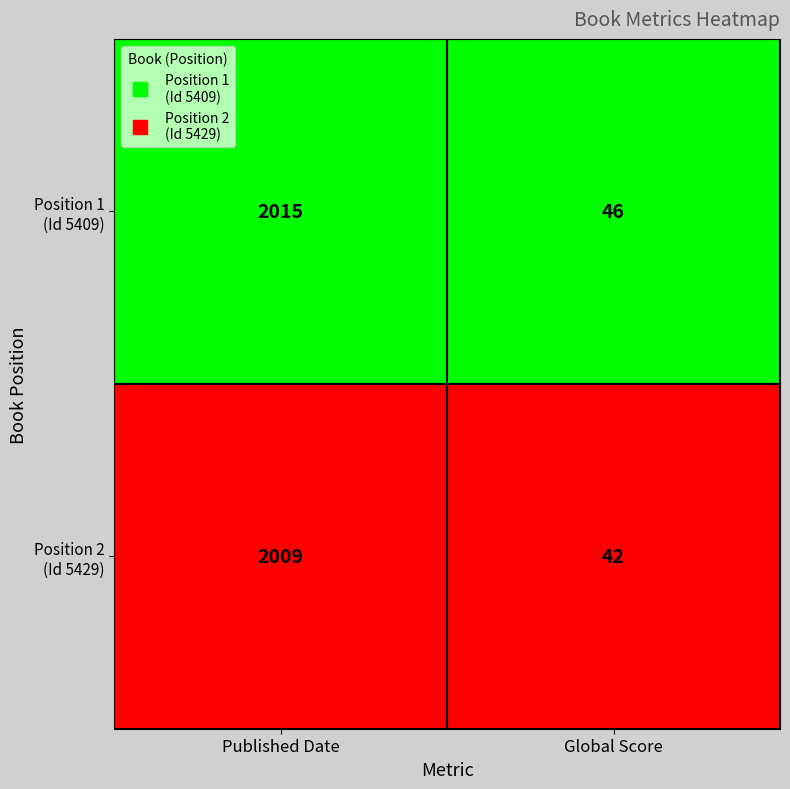

What is the total value across all series at Published Date?

4024